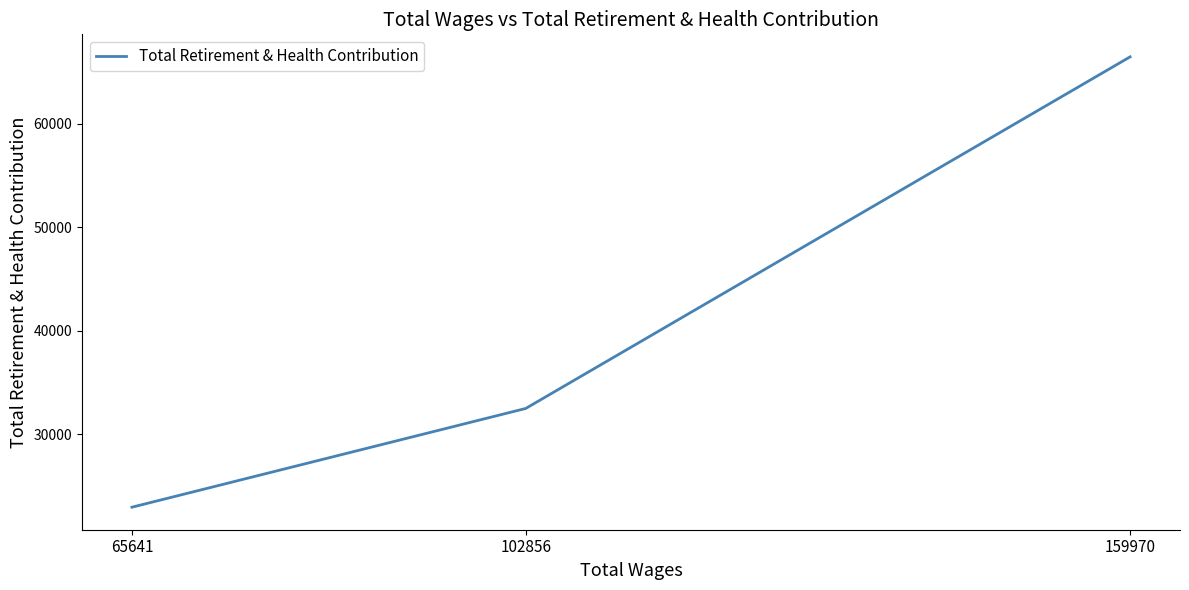

Is it true that the value at 159970 is 66440?

True